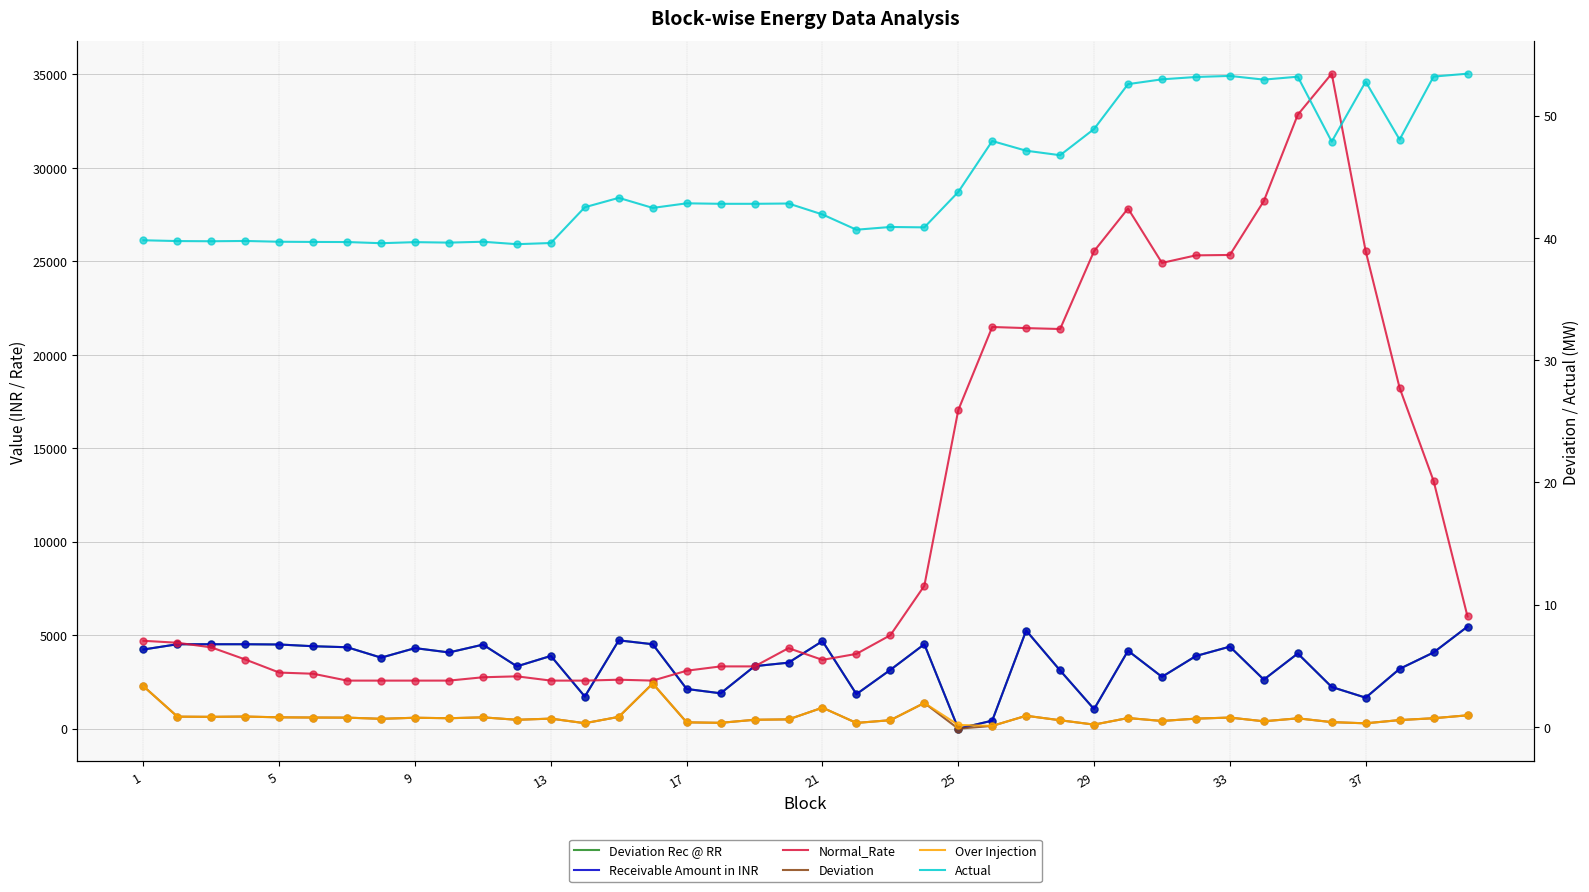

Reading left to right, list all the values displayed in this chart.

Deviation Rec @ RR: 4235.9	4516.9	4516.9	4516.9	4503.0	4410.1	4356.4	3799.2	4310.0	4077.8	4495.7	3334.9	3892.1	1718.5	4725.0	4517.1	2124.8	1892.6	3343.6	3531.7	4684.3	1847.1	3147.2	4517.1	0.0	430.9	5249.7	3113.8	1047.6	4168.9	2773.1	3887.4	4389.3	2624.9	4022.2	2230.2	1658.5	3200.0	4076.9	5459.2
Receivable Amount in INR: 4235.9	4516.9	4516.9	4516.9	4503.0	4410.1	4356.4	3799.2	4310.0	4077.8	4495.7	3334.9	3892.1	1718.5	4725.0	4517.1	2124.8	1892.6	3343.6	3531.7	4684.3	1847.1	3147.2	4517.1	0.0	430.9	5249.7	3113.8	1047.6	4168.9	2773.1	3887.4	4389.3	2624.9	4022.2	2230.2	1658.5	3200.0	4076.9	5459.2
Normal_Rate: 4701.5	4596.4	4349.0	3700.3	3001.5	2938.8	2571.9	2571.2	2571.6	2572.0	2750.8	2800.2	2571.8	2571.3	2620.0	2572.0	3100.7	3331.5	3331.3	4308.8	3680.1	4001.1	5000.3	7643.0	17039.4	21484.4	21424.9	21376.3	25542.5	27821.7	24912.4	25315.8	25336.8	28220.2	32837.4	35033.4	25544.2	18226.8	13253.7	6000.7
Deviation: 3.3	0.8	0.8	0.8	0.8	0.8	0.8	0.7	0.7	0.7	0.8	0.6	0.7	0.3	0.8	3.5	0.4	0.3	0.6	0.6	1.6	0.3	0.5	2.0	-0.2	0.1	0.9	0.5	0.2	0.7	0.5	0.7	0.8	0.5	0.7	0.4	0.3	0.6	0.7	0.9
Over Injection: 3.3	0.8	0.8	0.8	0.8	0.8	0.8	0.7	0.7	0.7	0.8	0.6	0.7	0.3	0.8	3.5	0.4	0.3	0.6	0.6	1.6	0.3	0.5	2.0	0.2	0.1	0.9	0.5	0.2	0.7	0.5	0.7	0.8	0.5	0.7	0.4	0.3	0.6	0.7	0.9
Actual: 39.8	39.7	39.7	39.8	39.7	39.7	39.7	39.6	39.7	39.6	39.7	39.5	39.6	42.5	43.3	42.5	42.8	42.8	42.8	42.8	41.9	40.7	40.9	40.9	43.8	47.9	47.1	46.8	48.9	52.6	53.0	53.2	53.3	53.0	53.2	47.9	52.8	48.0	53.2	53.4